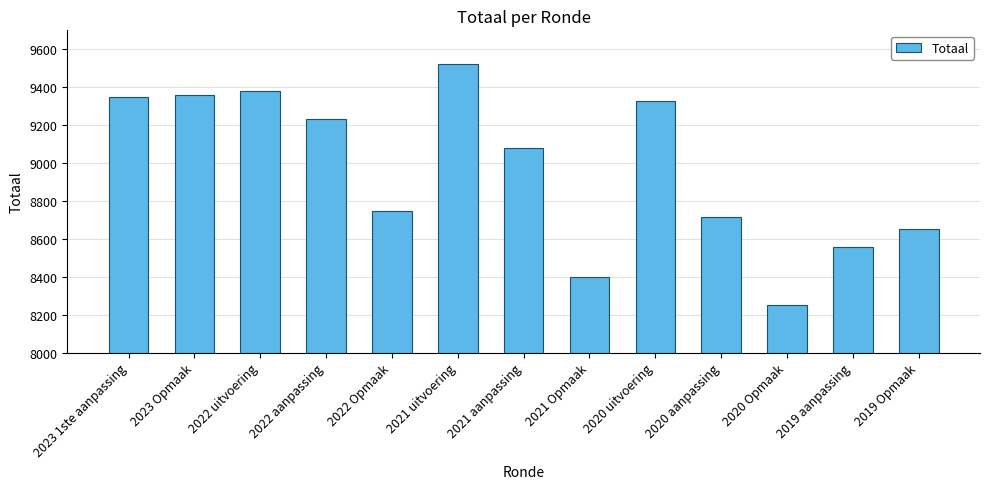

Where is the data nearest to the value 8887?

2022 Opmaak